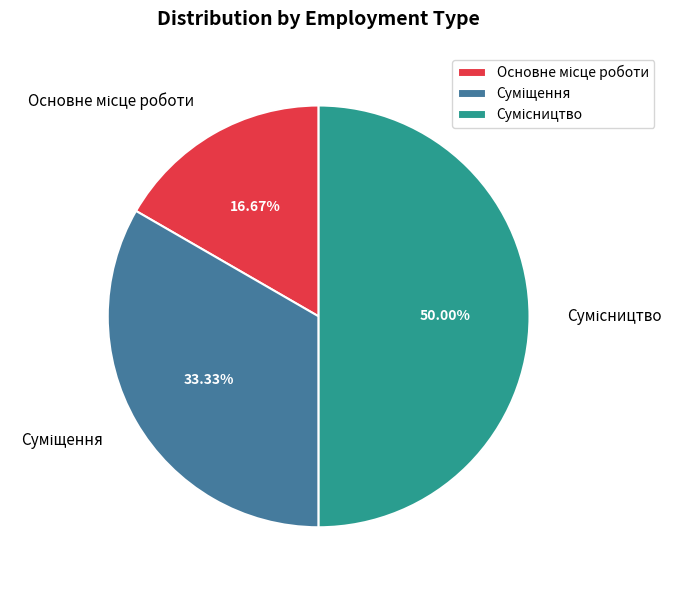

To the nearest percent, what is the difference between the Суміщення and Основне місце роботи slice percentages?

17%